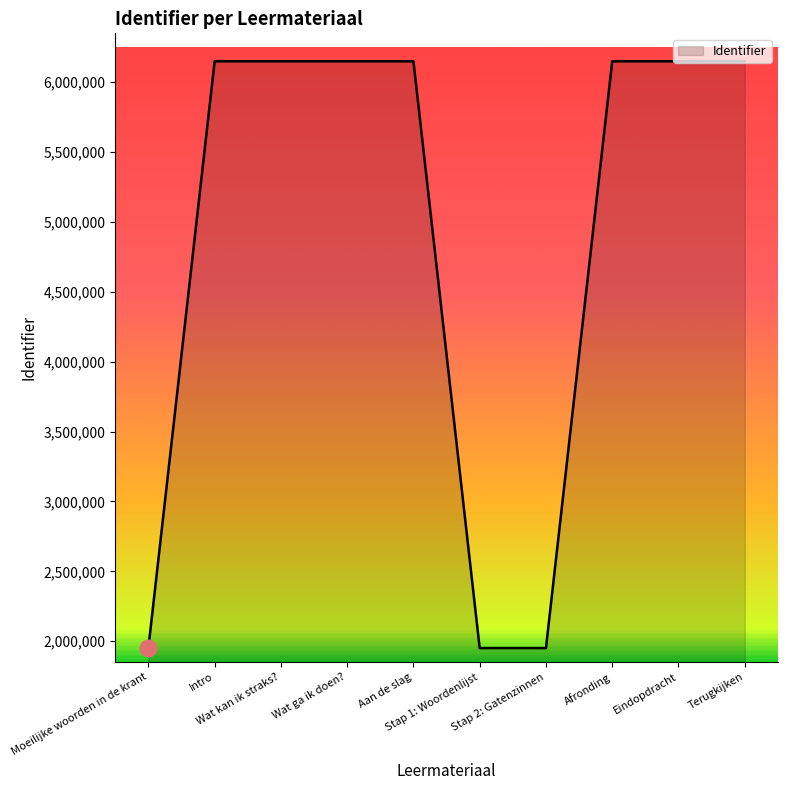

What is the change in value from Wat ga ik doen? to Stap 1: Woordenlijst?

-4198857